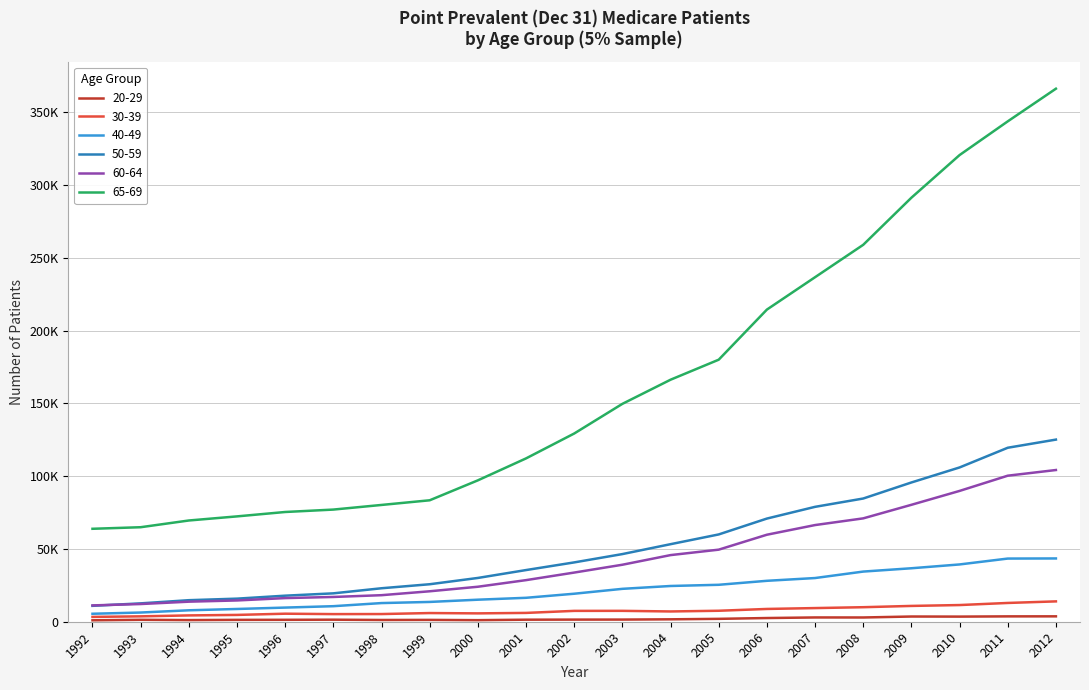

What are all the series names shown in the legend?

20-29, 30-39, 40-49, 50-59, 60-64, 65-69